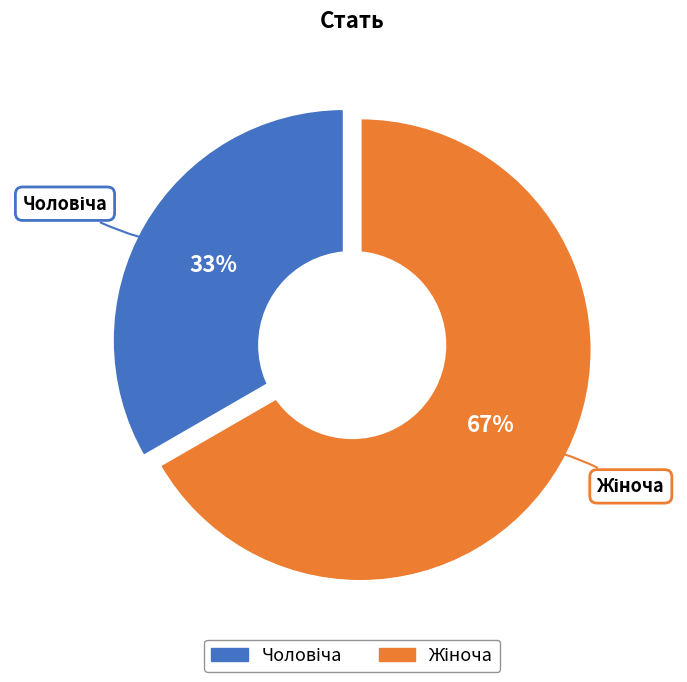

What is the ratio of the value at Чоловіча to the value at Жіноча?

0.5